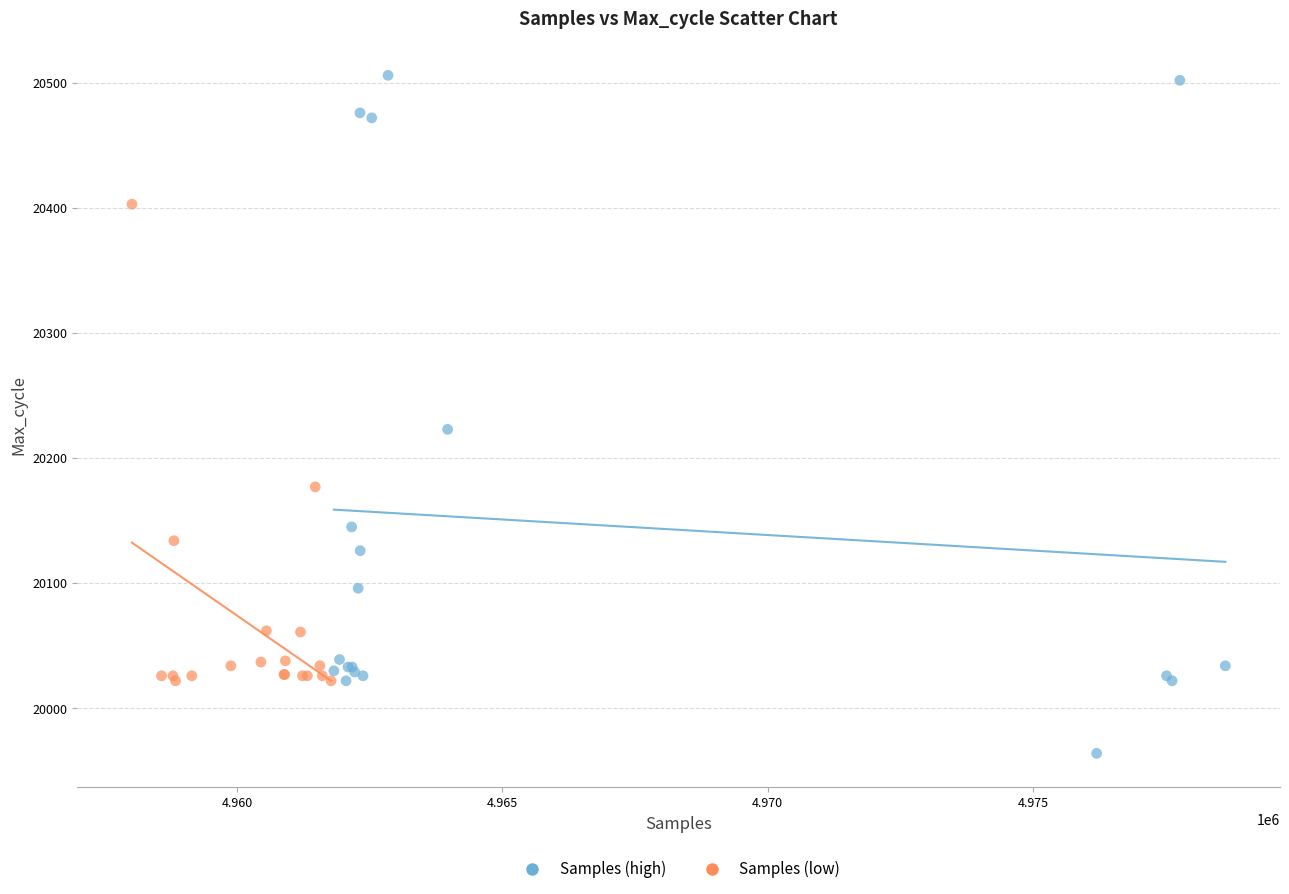

Which series contains the highest Y value?

Samples (high)